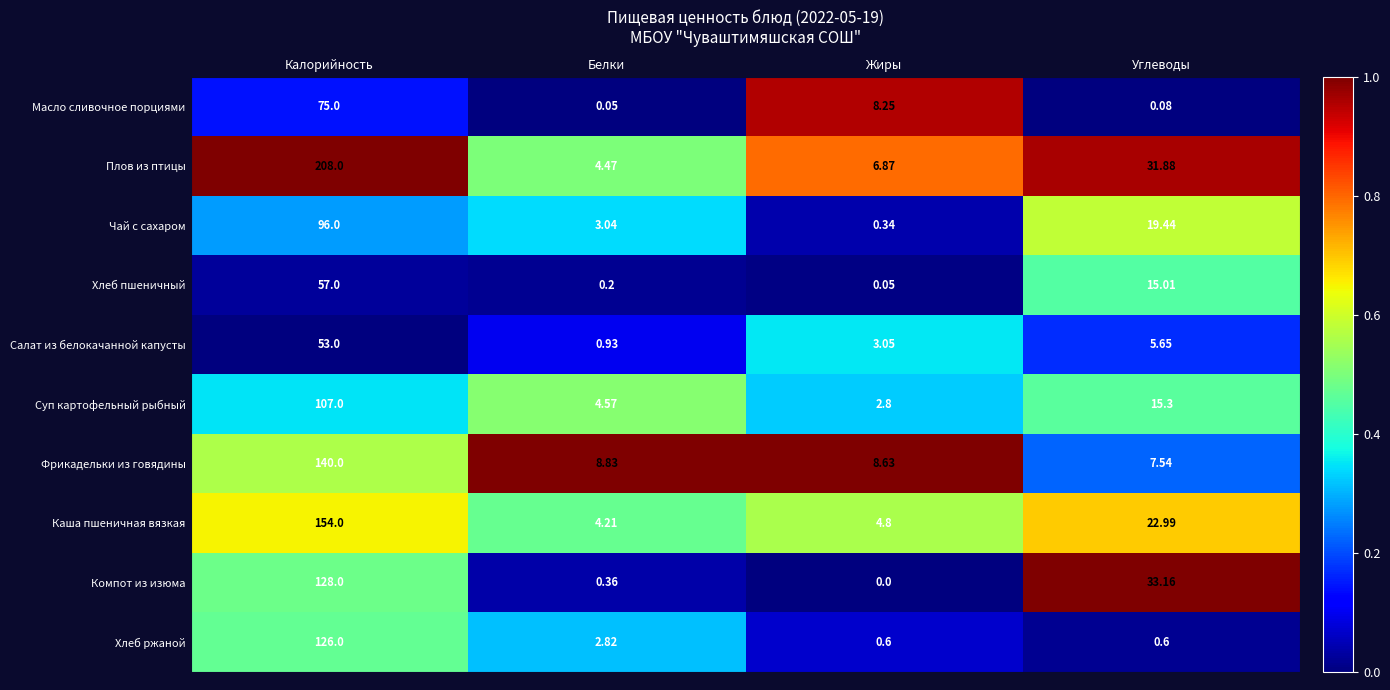

At how many categories does at least one series exceed 0?

4